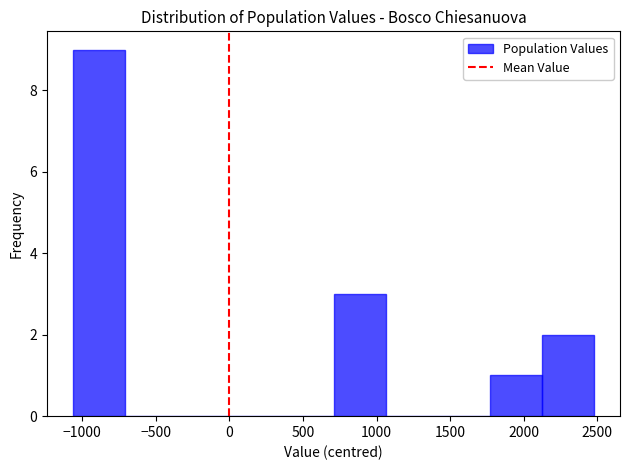

Over which range of the x-axis is the bar tallest?

-1050 to -700